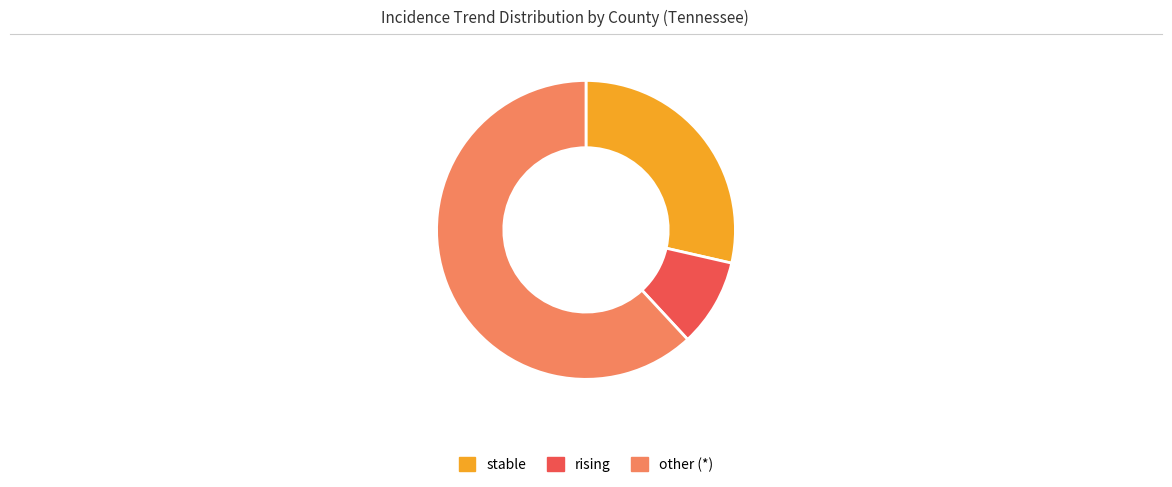

What is the majority slice?

other